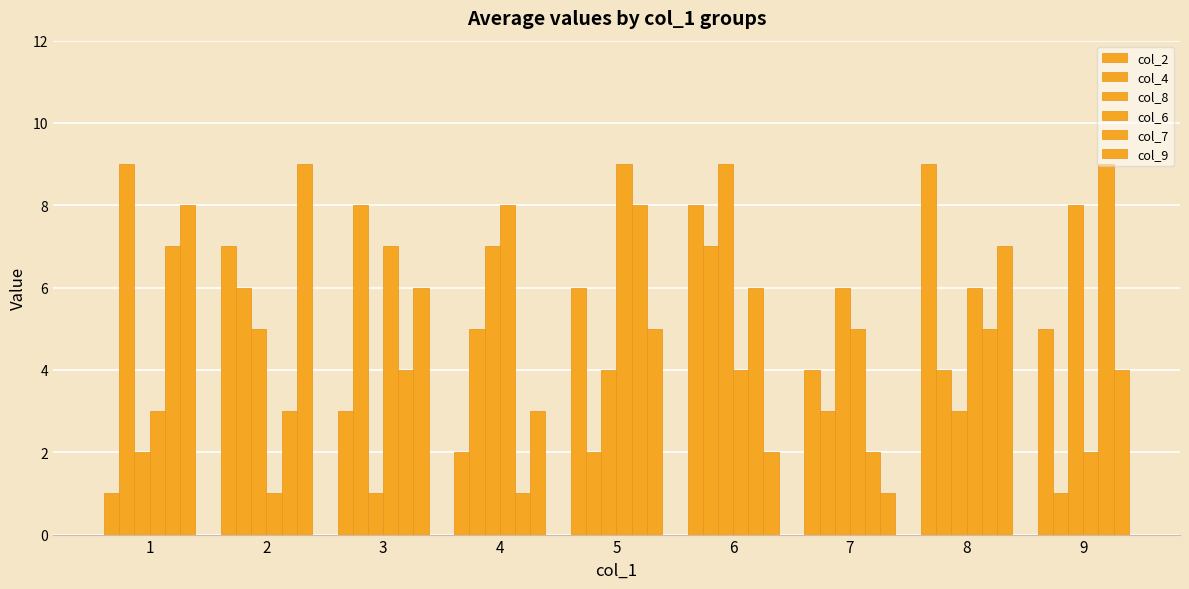

What is the value of the col_4 bar at the 8th from the left?

4